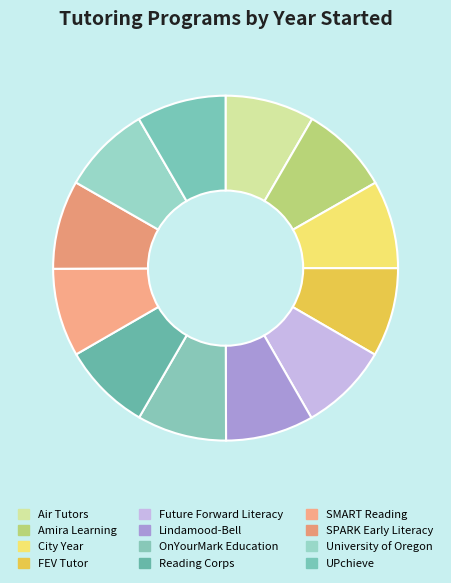

Which category has the biggest portion of the pie?

OnYourMark Education